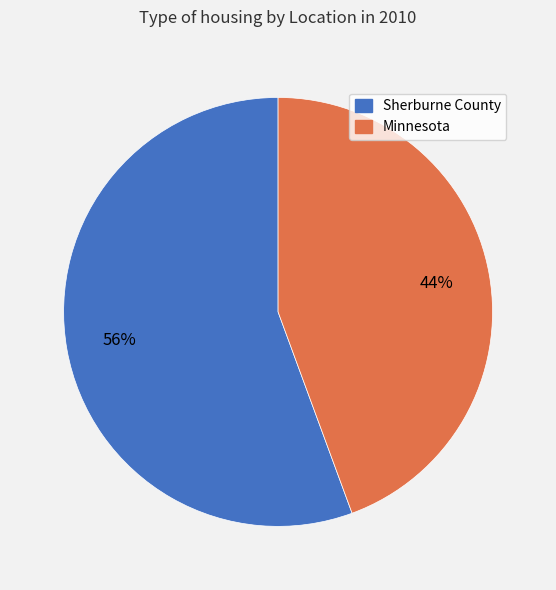

How many segments does this pie chart have?

2